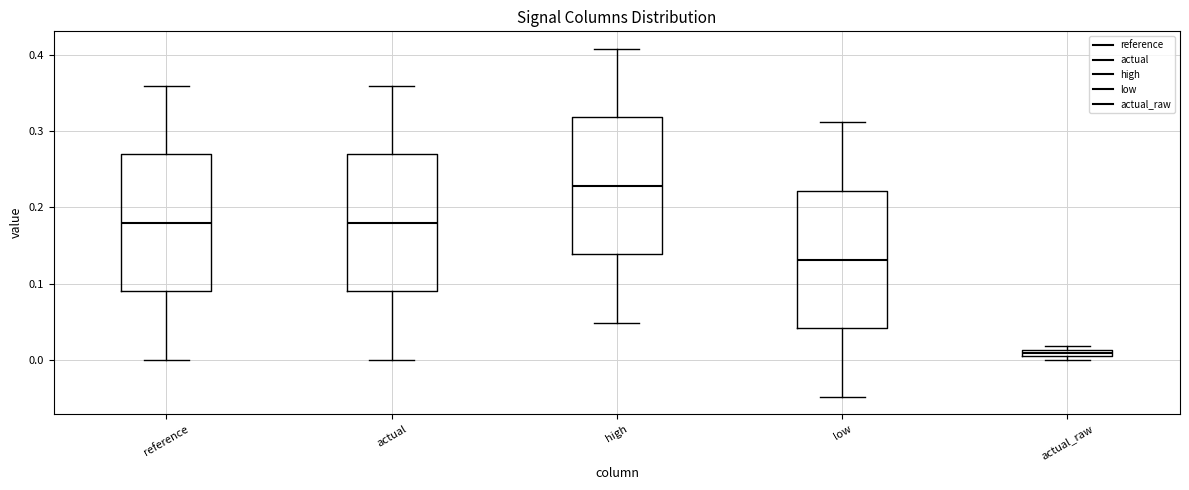

Which box's median line is the lowest?

actual_raw